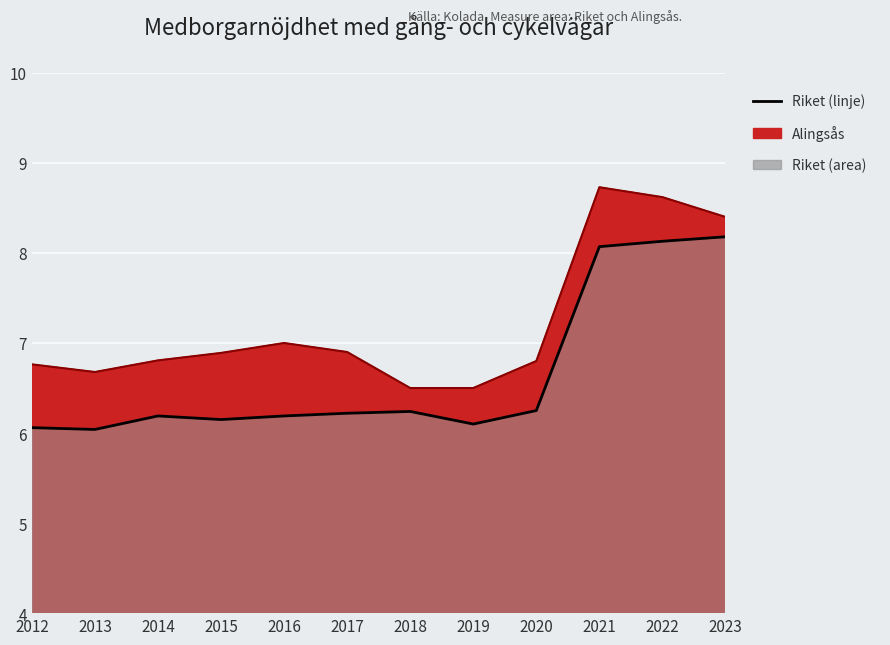

True or false: Riket (linje) and Alingsås (linje) intersect in this chart.

False